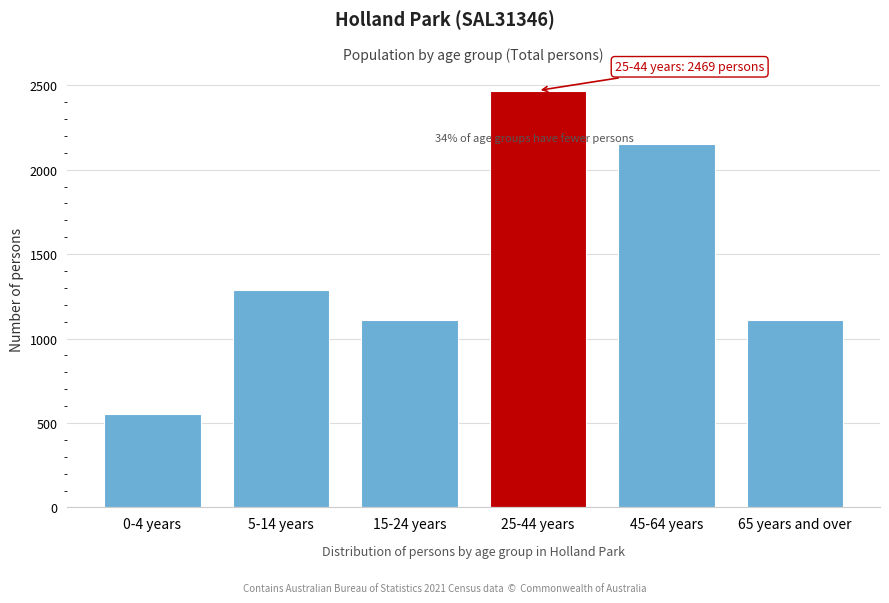

Reading left to right, transcribe all the data shown in this chart.

554	1288	1108	2469	2150	1108